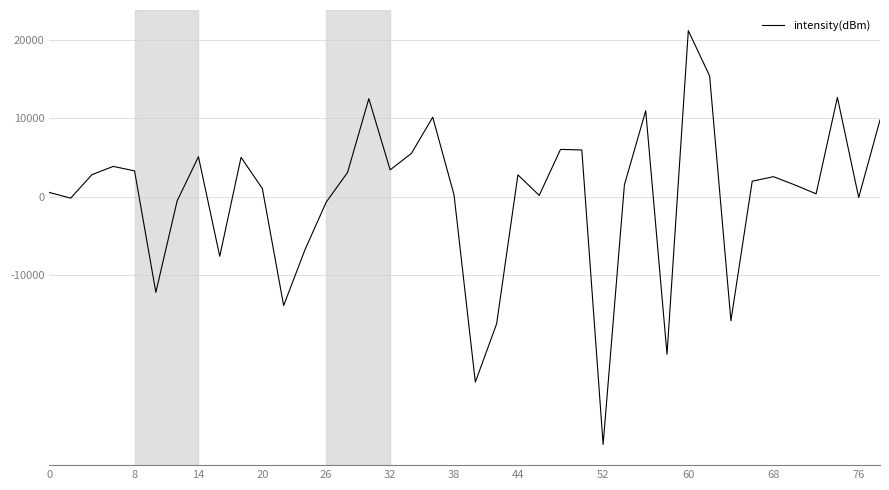

Is this an area chart (filled region under the line)?

No